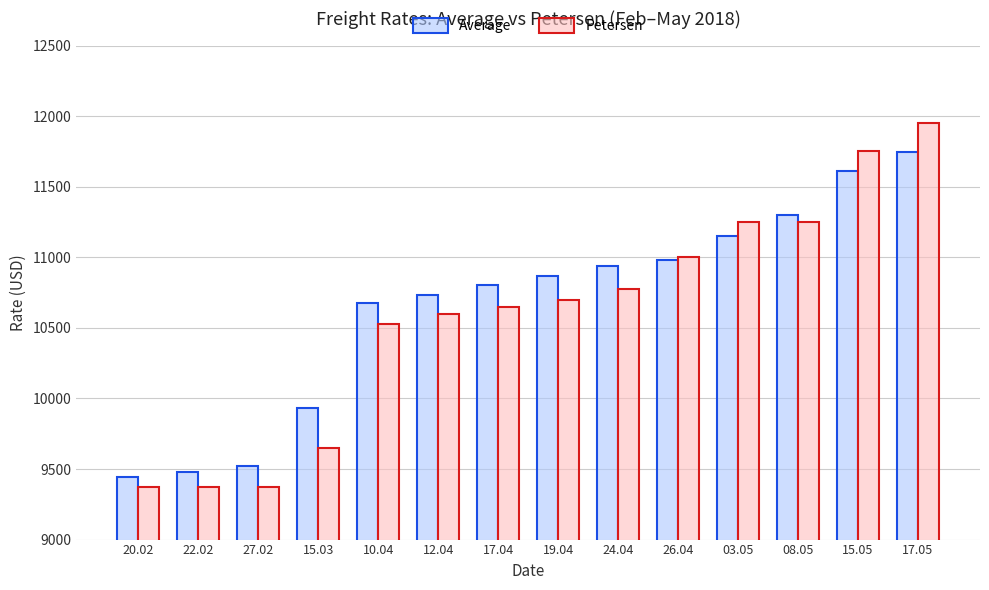

What are all the series names shown in the legend?

Average, Petersen